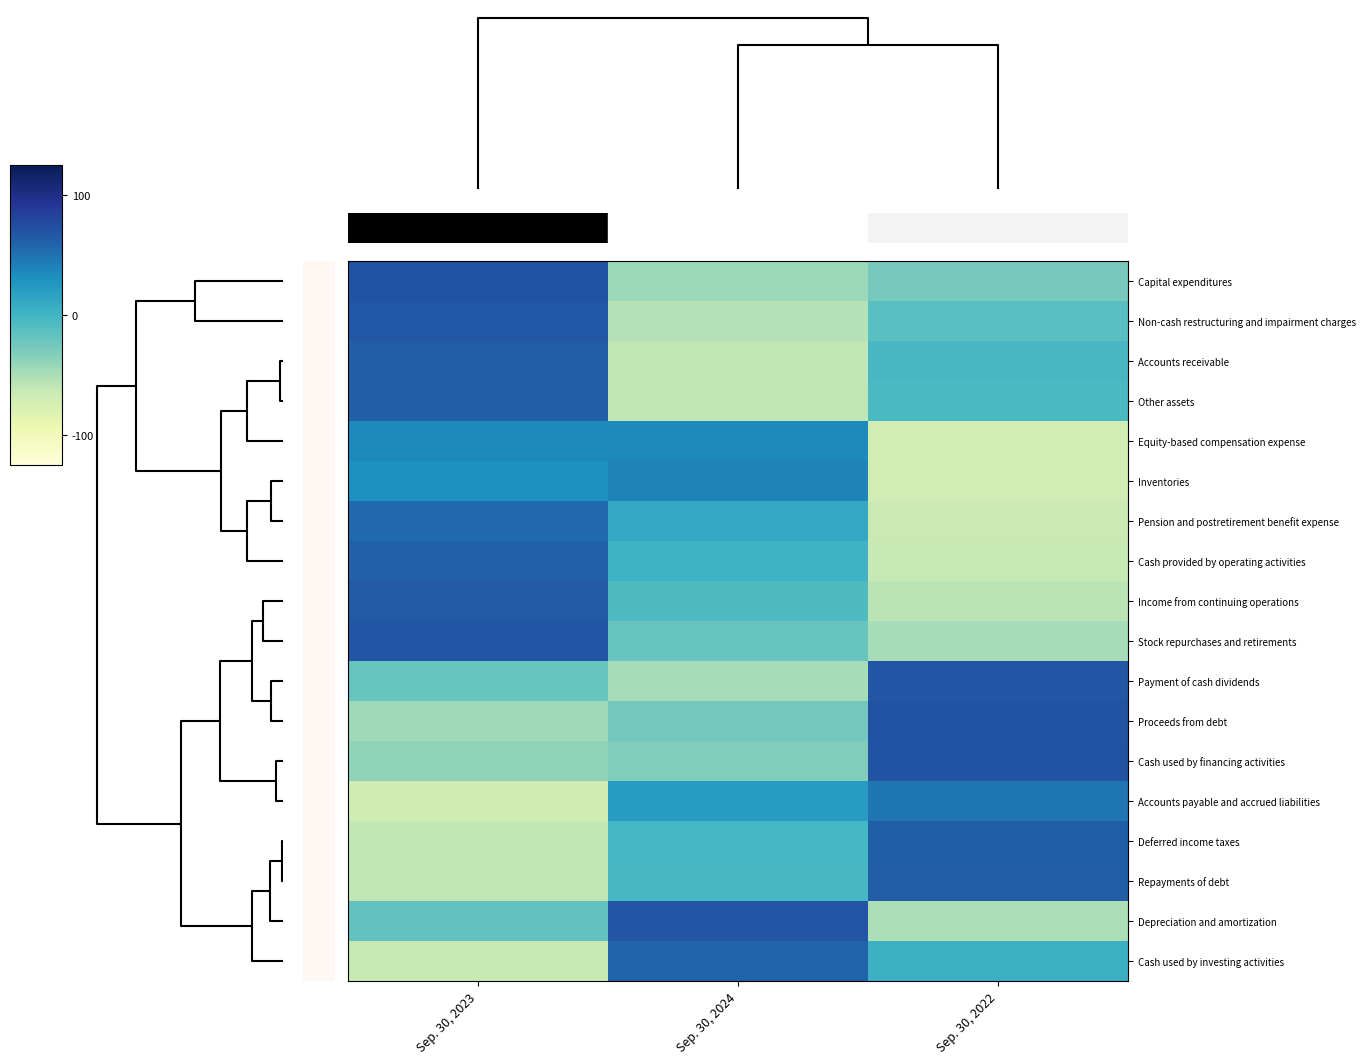

How many distinct data groups are displayed?

18